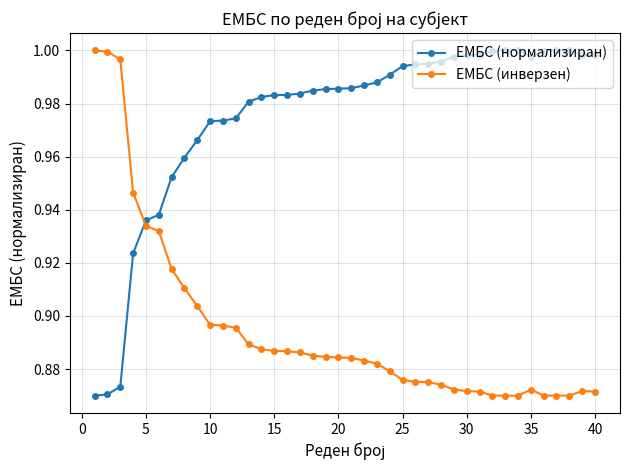

True or false: ЕМБС (инверзен) and ЕМБС (нормализиран) cross at least once.

True